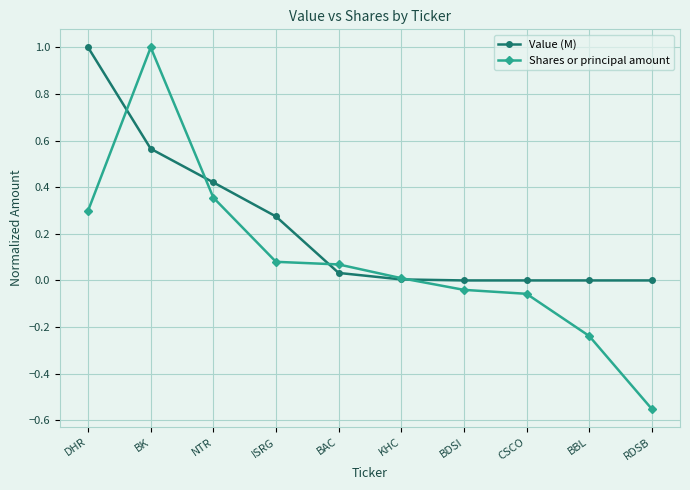

Between which two adjacent categories do Shares or principal amount and Value (M) first intersect?

DHR and BK